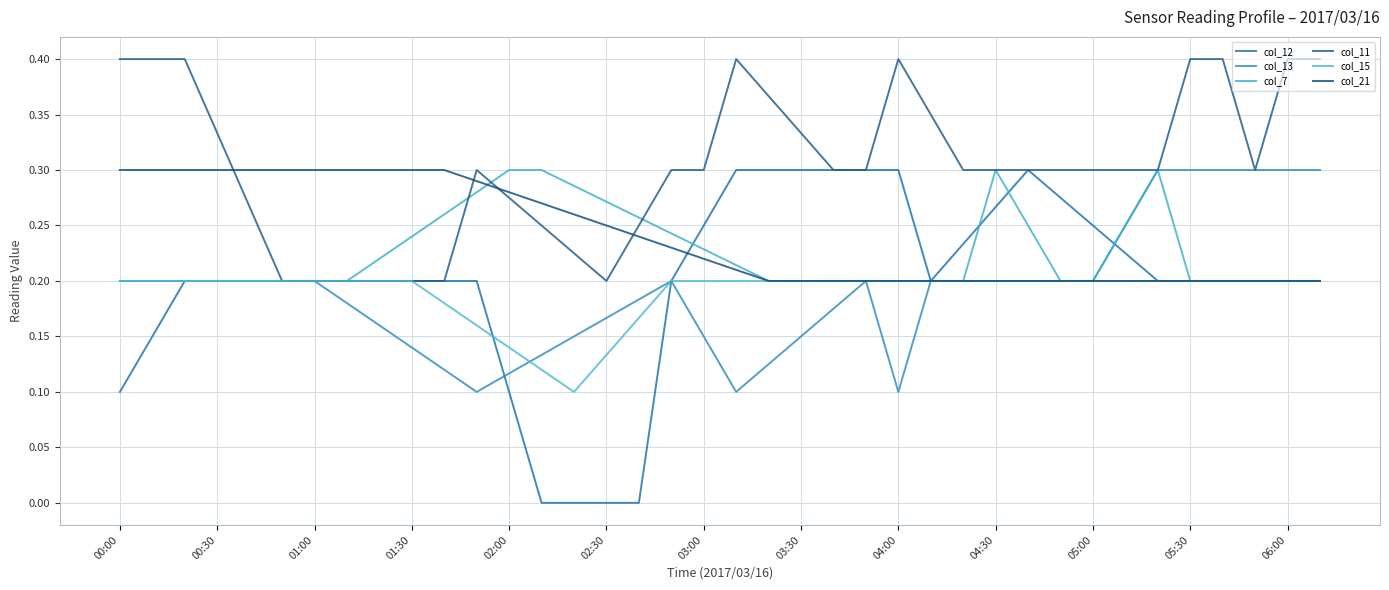

What is the difference between the maximum and minimum values in the col_11 series?

0.2